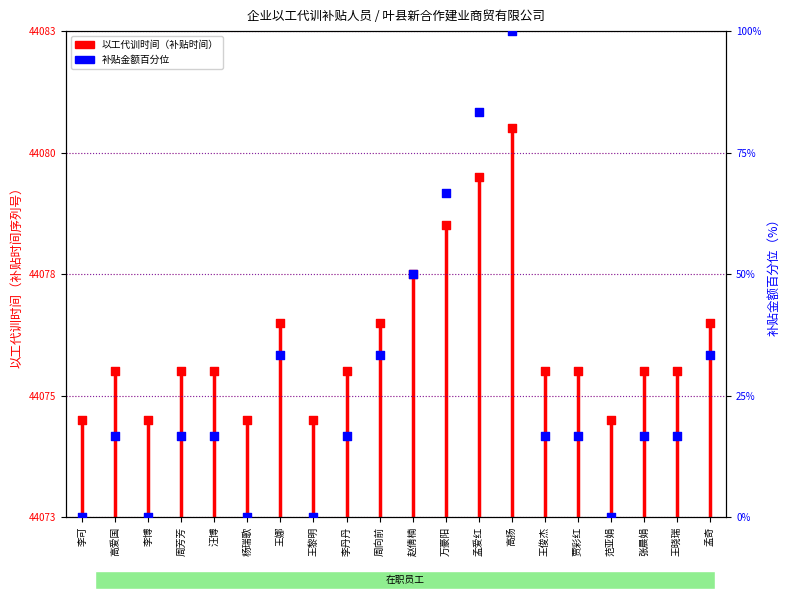

Approximately how many times larger is the value at 杨瑞歌 compared to 高爱国?

1.0